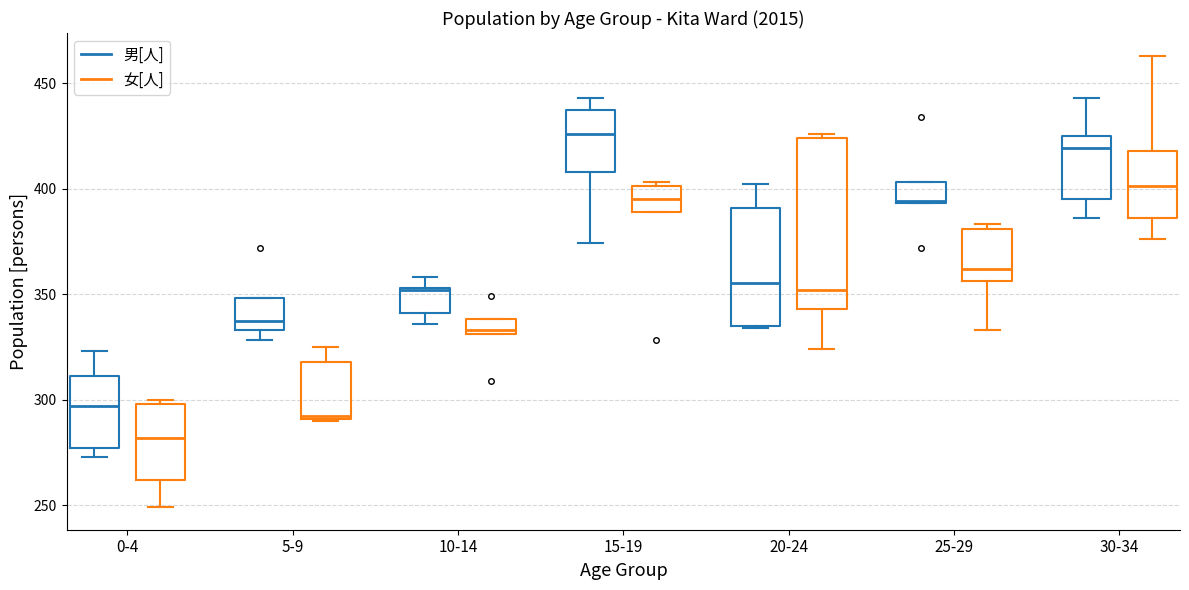

Where does the median line of the box for 20-24 (女[人]) sit on the y-axis? The values are not printed on the chart, so give them approximately, as read against the axis.

350